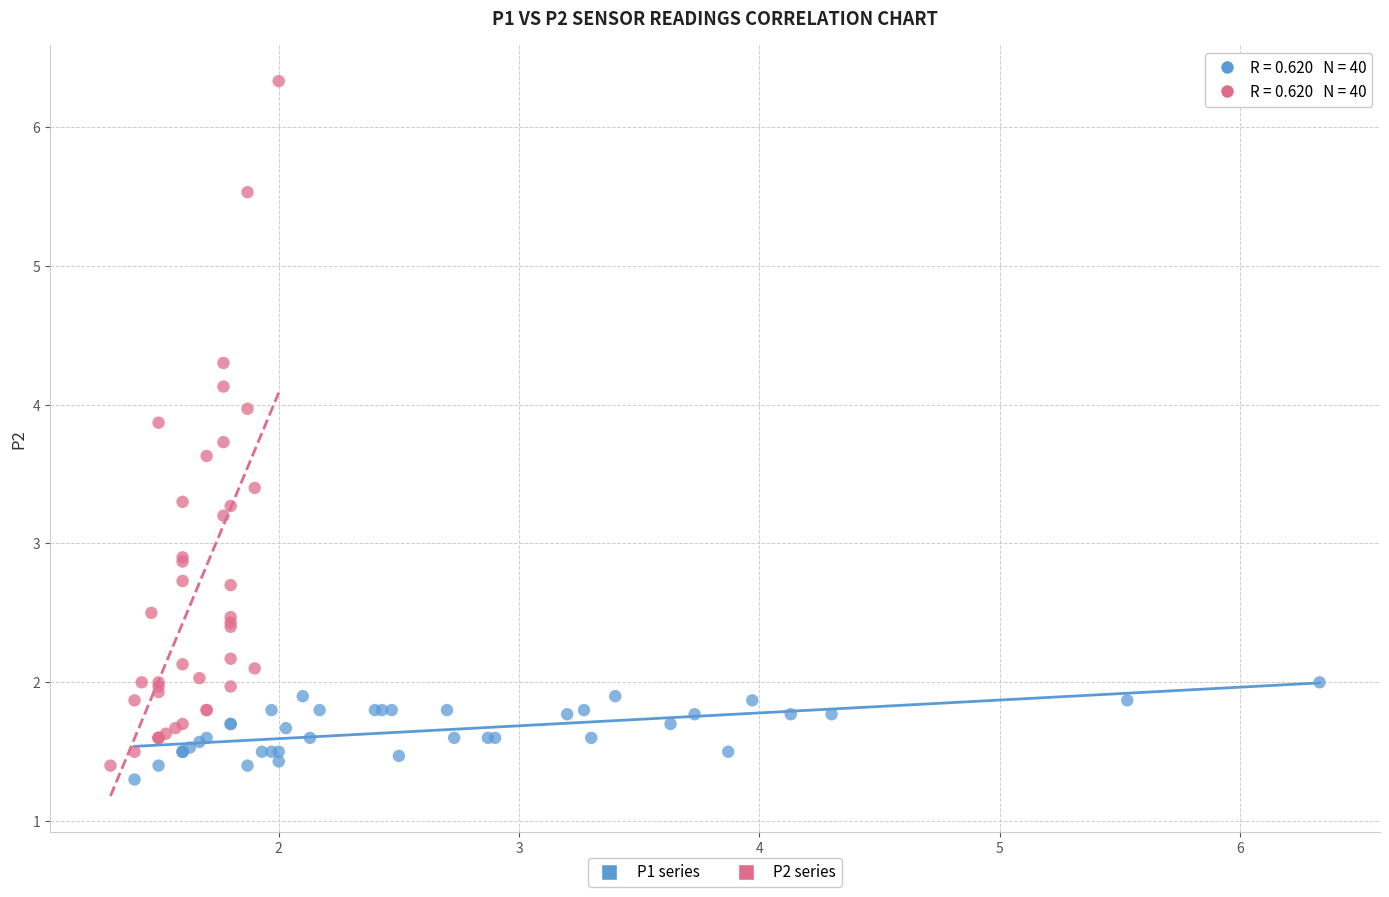

Which series has the widest spread of Y values?

P2 series